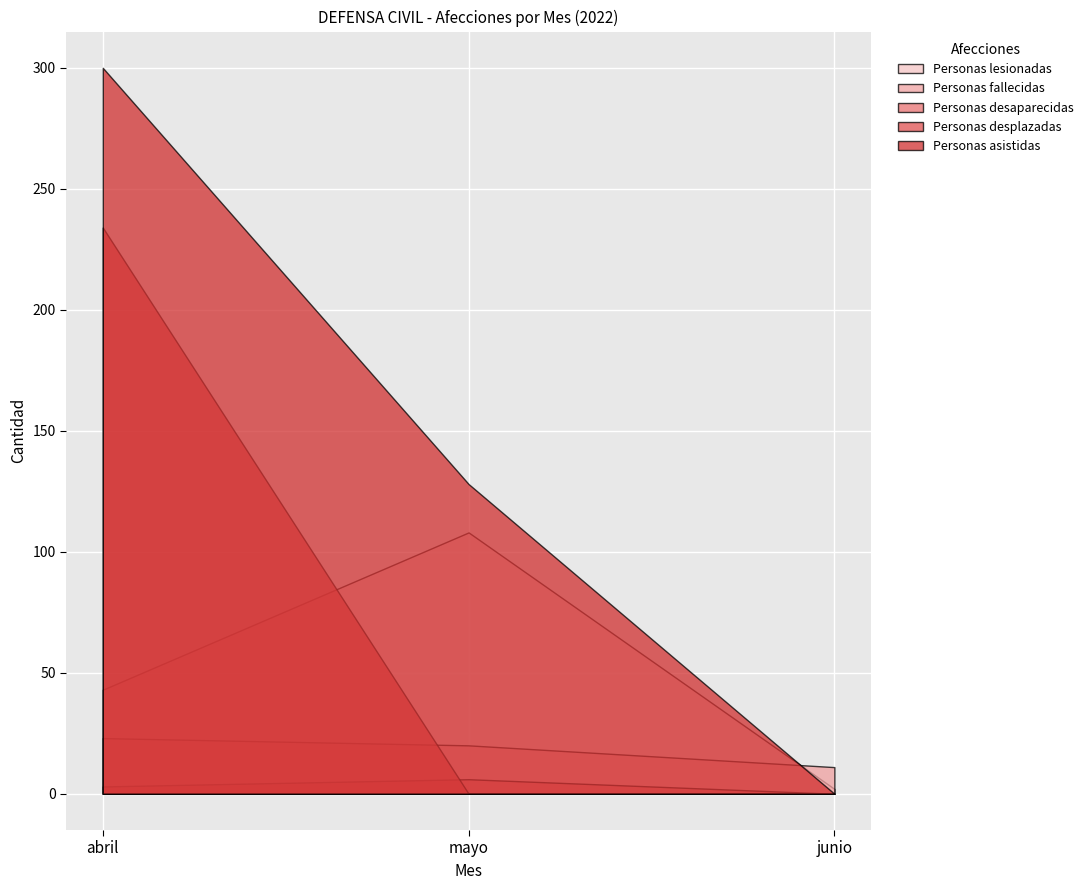

Rank the series at abril from lowest to highest value.

Personas desaparecidas, Personas fallecidas, Personas lesionadas, Personas desplazadas, Personas asistidas